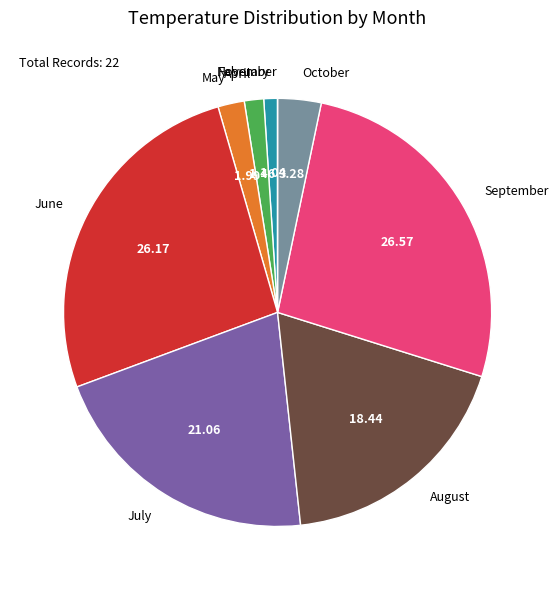

Between October and July, which is larger?

July